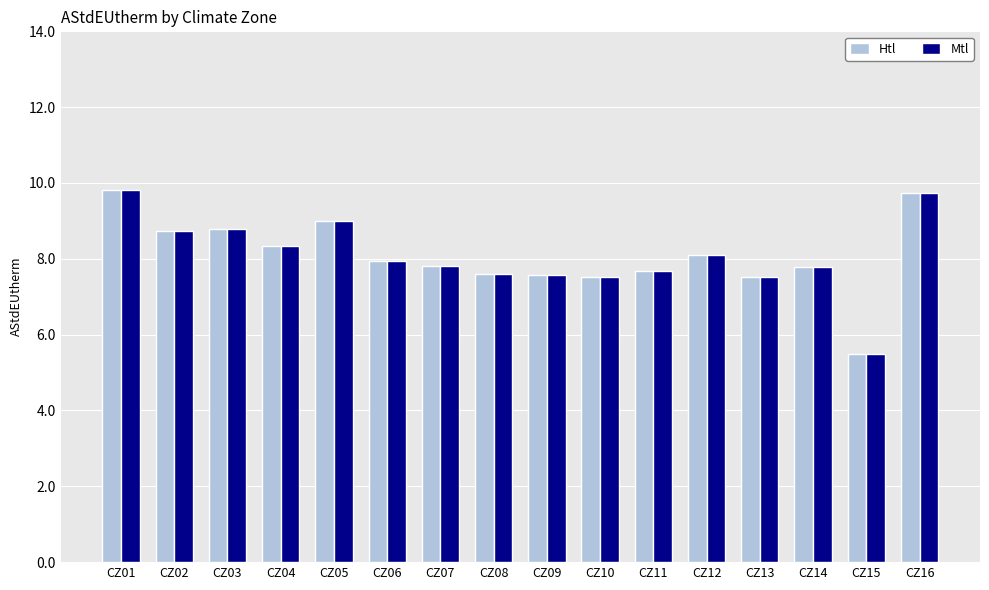

At how many categories does at least one series exceed 5?

16